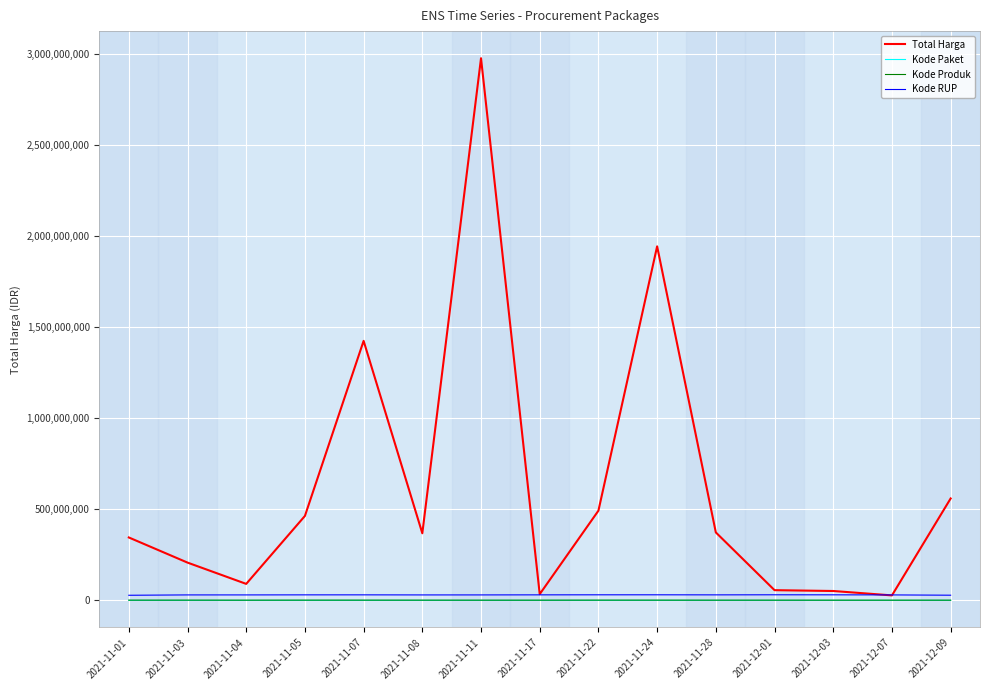

Count the number of categories in the chart.

15